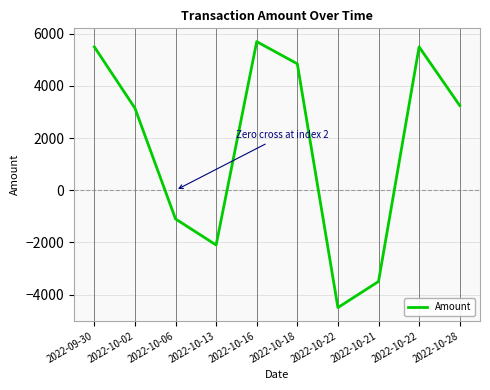

Where is the first local minimum?

2022-10-13